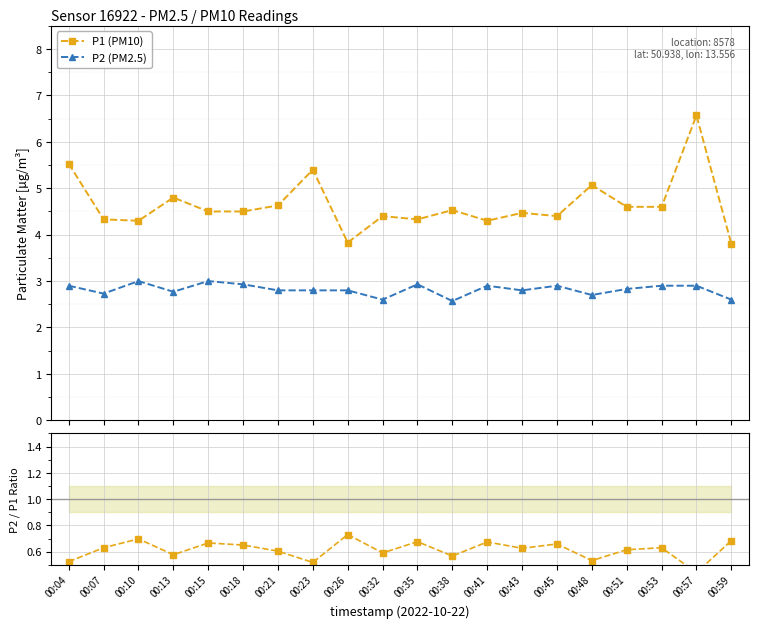

Reading left to right, extract all data points from this chart.

P1 (PM10): 00:04=5.5	00:07=4.3	00:10=4.3	00:13=4.8	00:15=4.5	00:18=4.5	00:21=4.6	00:23=5.4	00:26=3.8	00:32=4.4	00:35=4.3	00:38=4.5	00:41=4.3	00:43=4.5	00:45=4.4	00:48=5.1	00:51=4.6	00:53=4.6	00:57=6.6	00:59=3.8
P2 (PM2.5): 00:04=2.9	00:07=2.7	00:10=3.0	00:13=2.8	00:15=3.0	00:18=2.9	00:21=2.8	00:23=2.8	00:26=2.8	00:32=2.6	00:35=2.9	00:38=2.6	00:41=2.9	00:43=2.8	00:45=2.9	00:48=2.7	00:51=2.8	00:53=2.9	00:57=2.9	00:59=2.6
P2/P1: 00:04=0.5	00:07=0.6	00:10=0.7	00:13=0.6	00:15=0.7	00:18=0.7	00:21=0.6	00:23=0.5	00:26=0.7	00:32=0.6	00:35=0.7	00:38=0.6	00:41=0.7	00:43=0.6	00:45=0.7	00:48=0.5	00:51=0.6	00:53=0.6	00:57=0.4	00:59=0.7